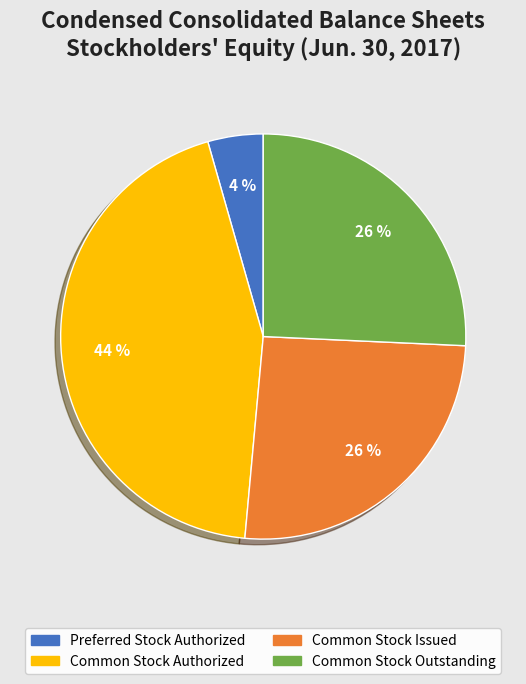

Is the sum of Preferred Stock Authorized and Common Stock Issued greater than half?

No